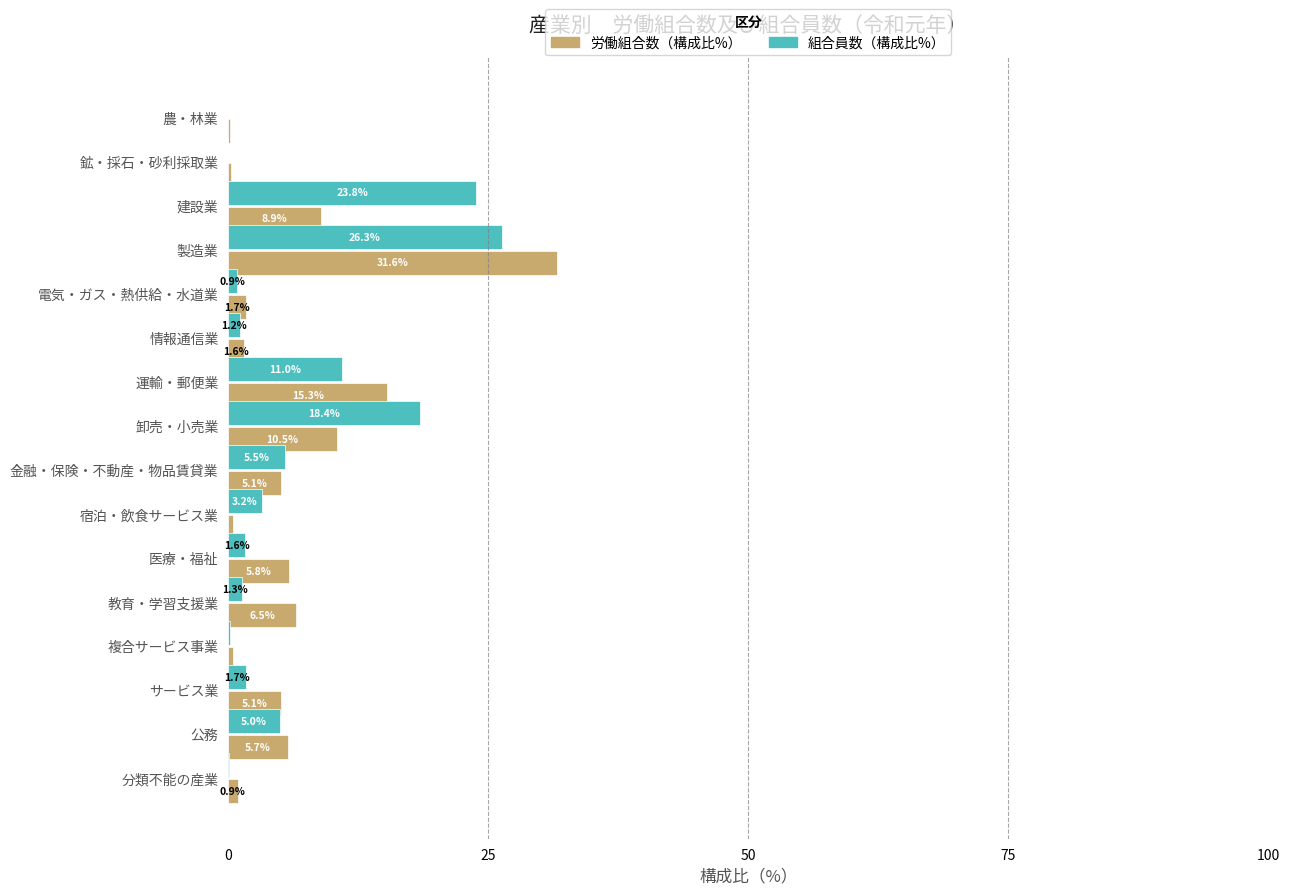

Between 建設業 and 教育・学習支援業, which series saw the biggest shift?

組合員数（構成比%）